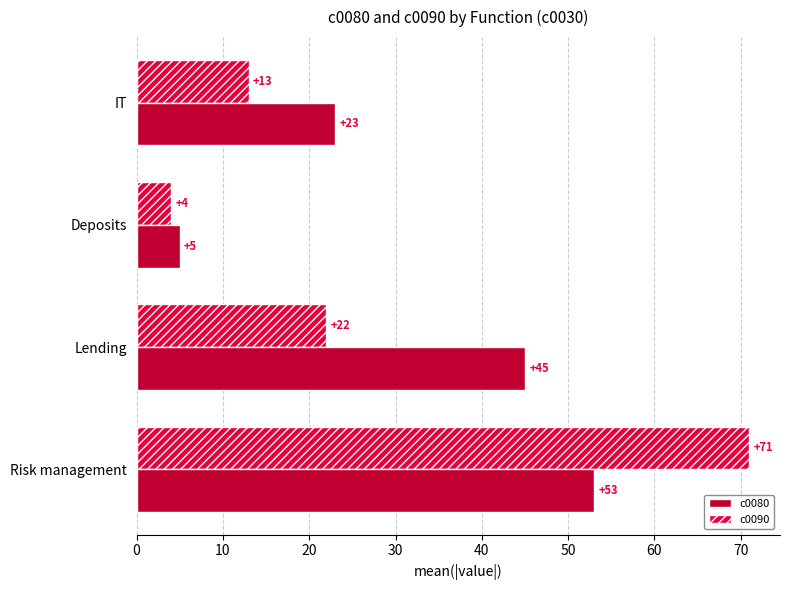

What is the sum of all c0080 values?

126